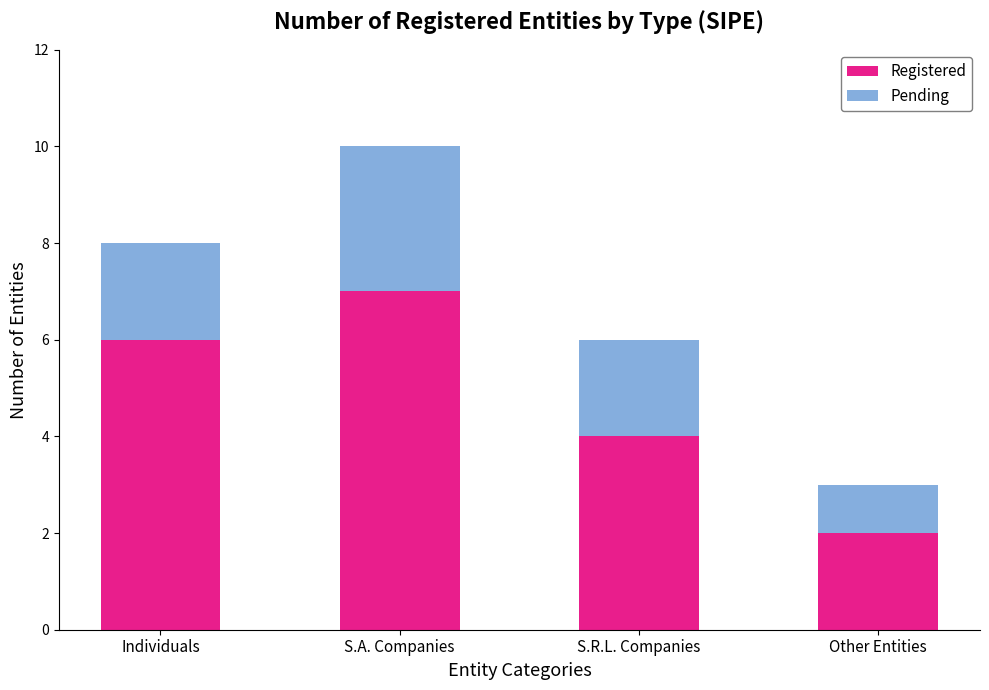

The Registered series shows 2 at S.R.L. Companies. True or false?

False